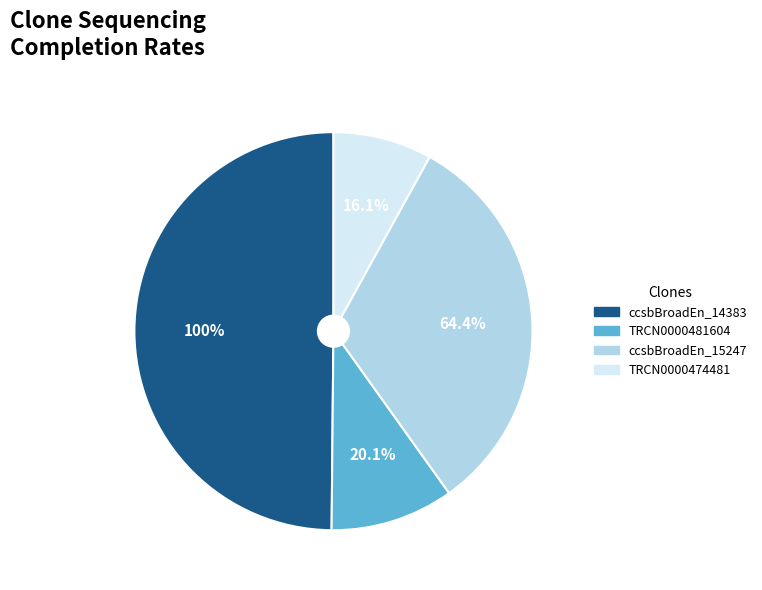

Is there any slice that represents more than half of the pie?

No